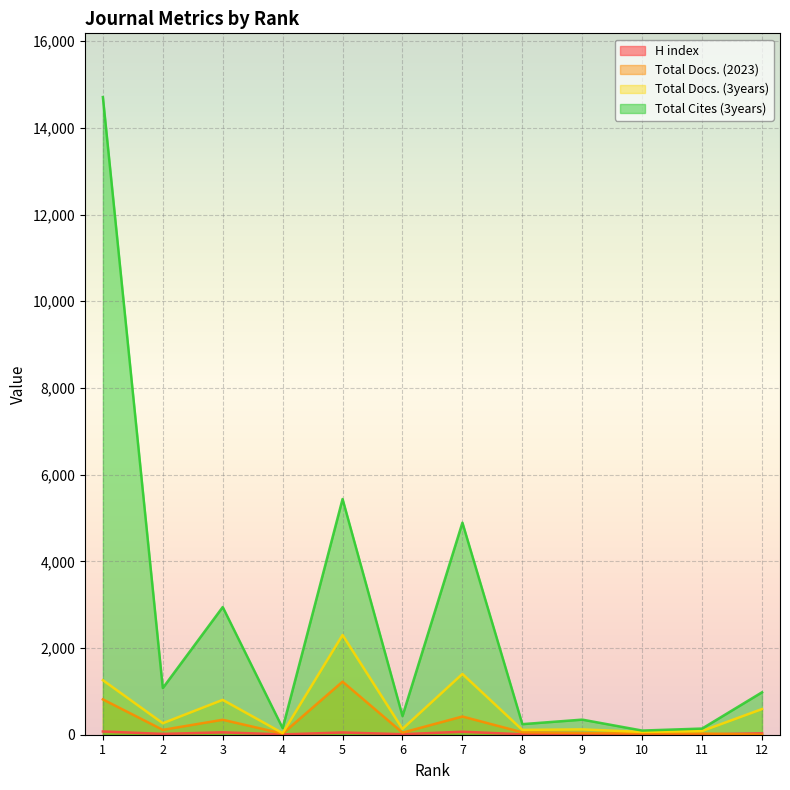

List the labels in order of H index value, smallest first.

10, 4, 11, 8, 6, 9, 2, 12, 5, 3, 7, 1